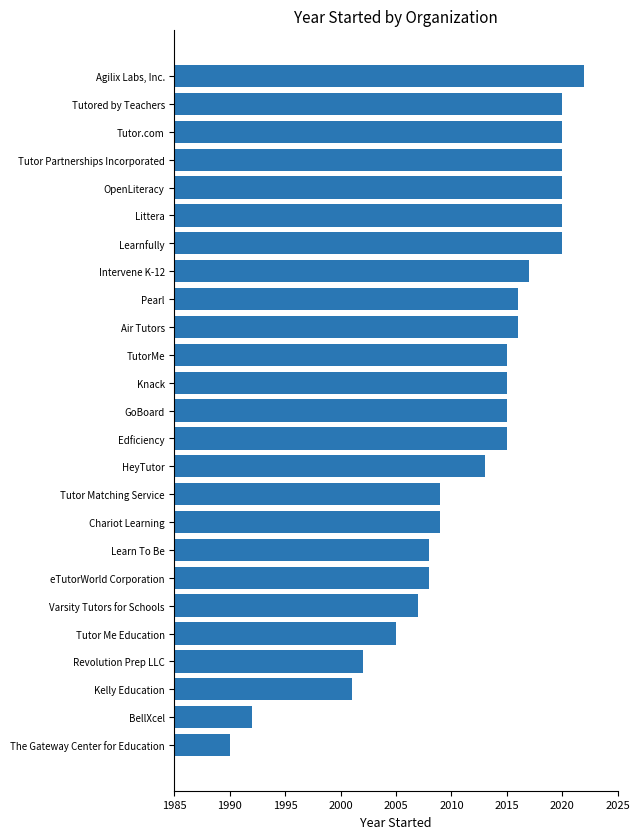

Does the chart contain stacked bars?

No